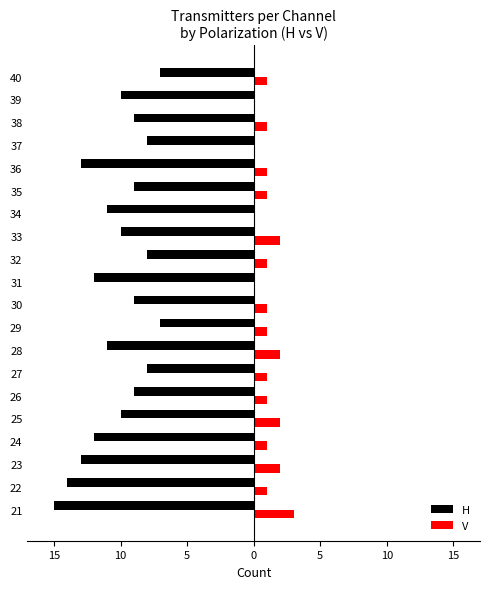

Which series has the largest range (max minus min)?

H